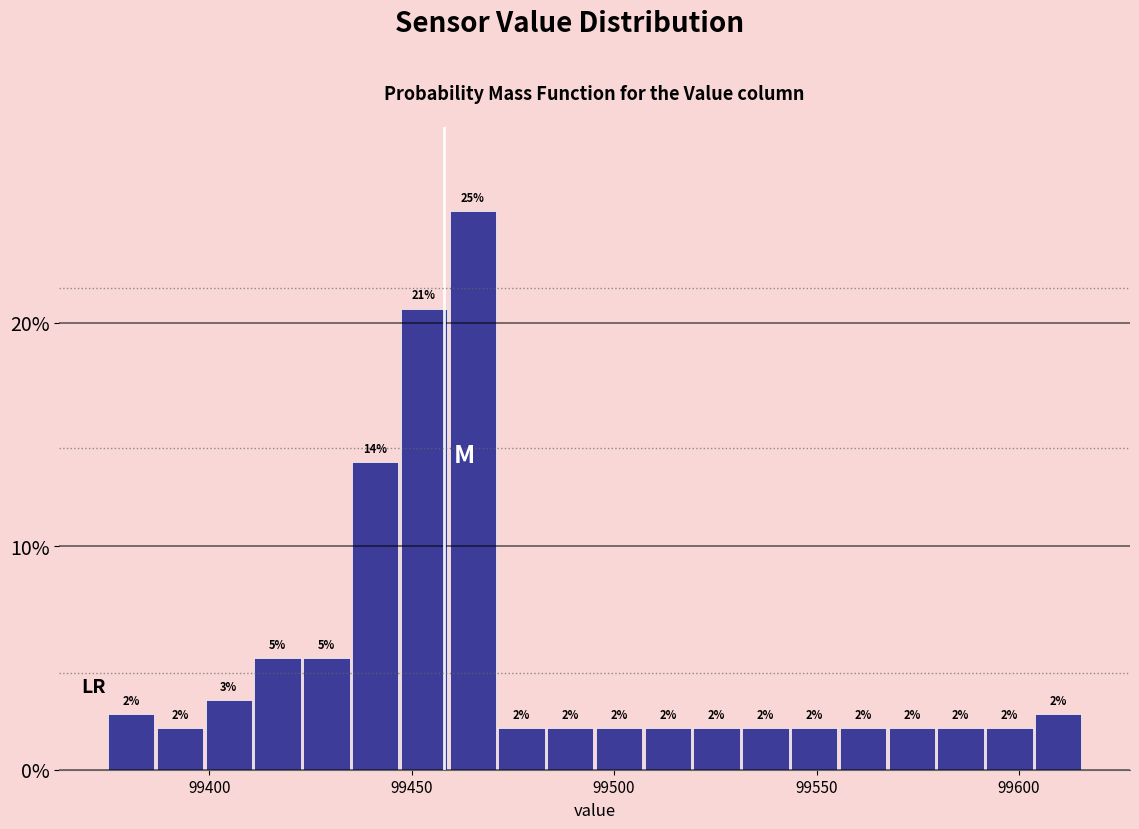

Around what value on the x-axis is the tallest bar? Give the approximate position of its centre, as read against the axis.

99465